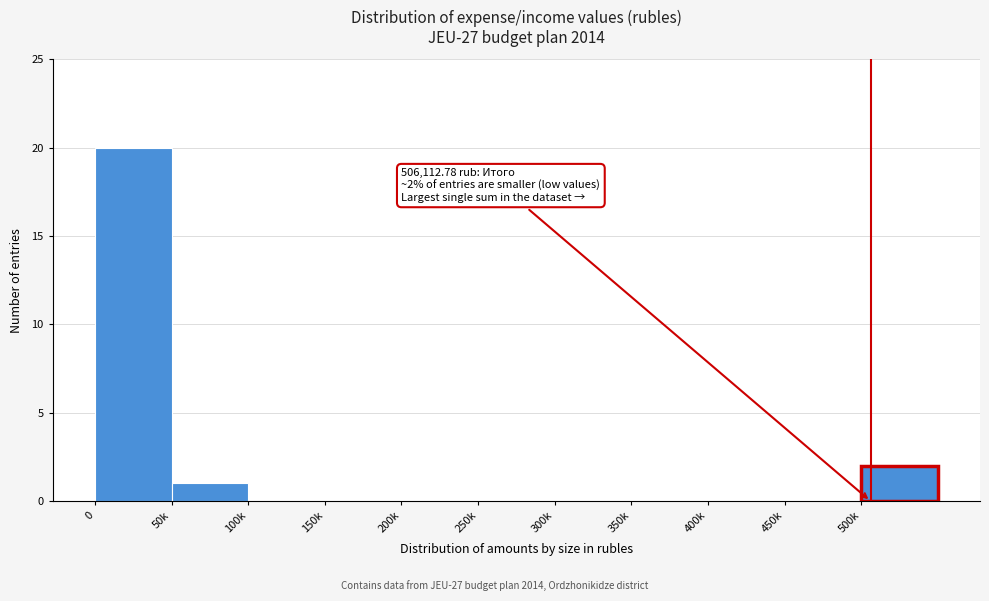

Reading right to left, list all the values displayed in this chart.

500k=2	450k=0	400k=0	350k=0	300k=0	250k=0	200k=0	150k=0	100k=0	50k=1	0=20